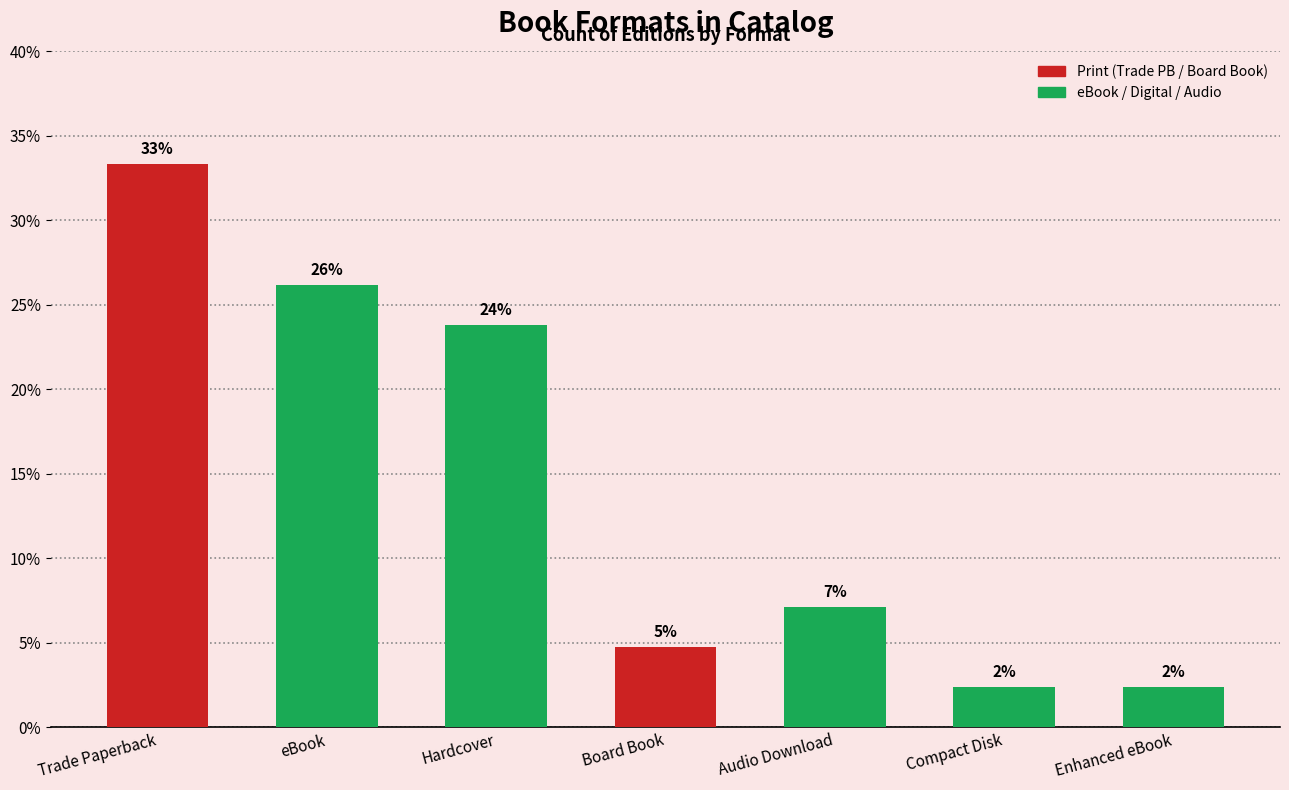

Are the bars horizontal?

No